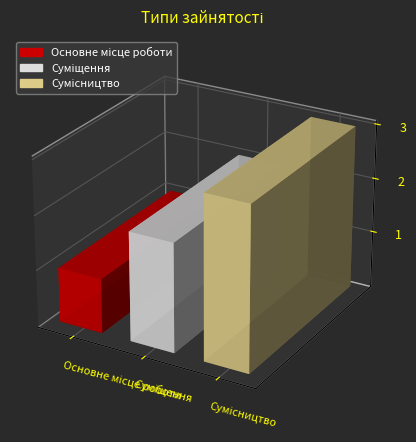

What is the value of the 1st bar from the left?

1